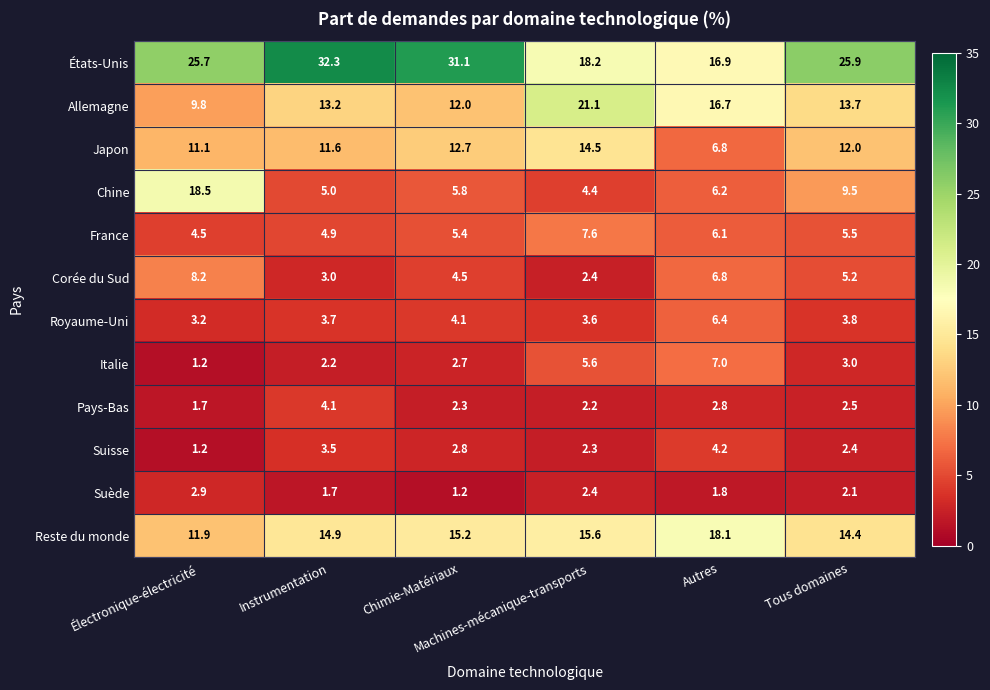

At how many categories does at least one series exceed 29?

2